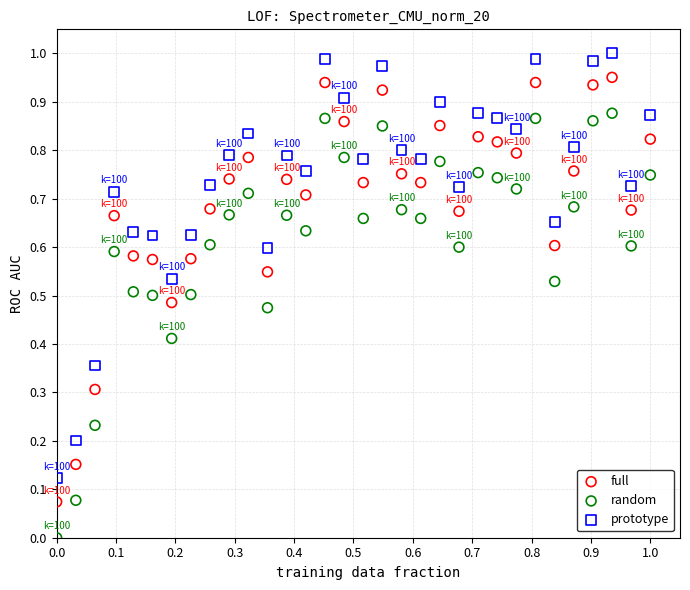

Which series contains the lowest Y value?

random